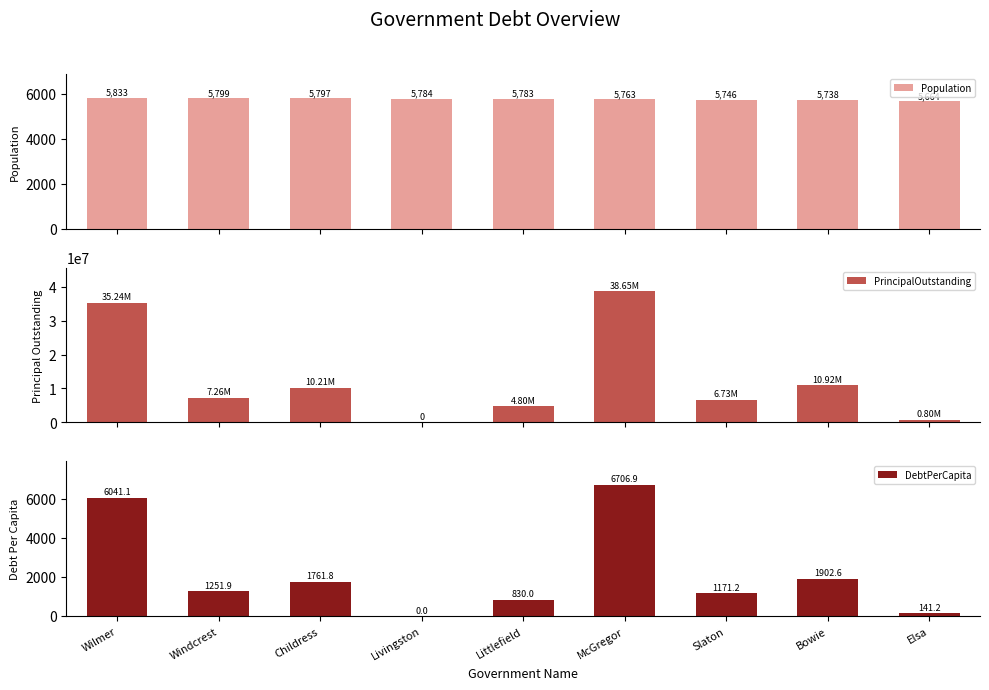

Reading left to right, what are all the values shown in this chart?

Population: 5833.0	5799.0	5797.0	5784.0	5783.0	5763.0	5746.0	5738.0	5664.0
PrincipalOutstanding: 35238000.0	7260000.0	10213000.0	0.0	4800000.0	38652000.0	6730000.0	10917000.0	800000.0
DebtPerCapita: 6041.1	1251.9	1761.8	0.0	830.0	6706.9	1171.2	1902.6	141.2